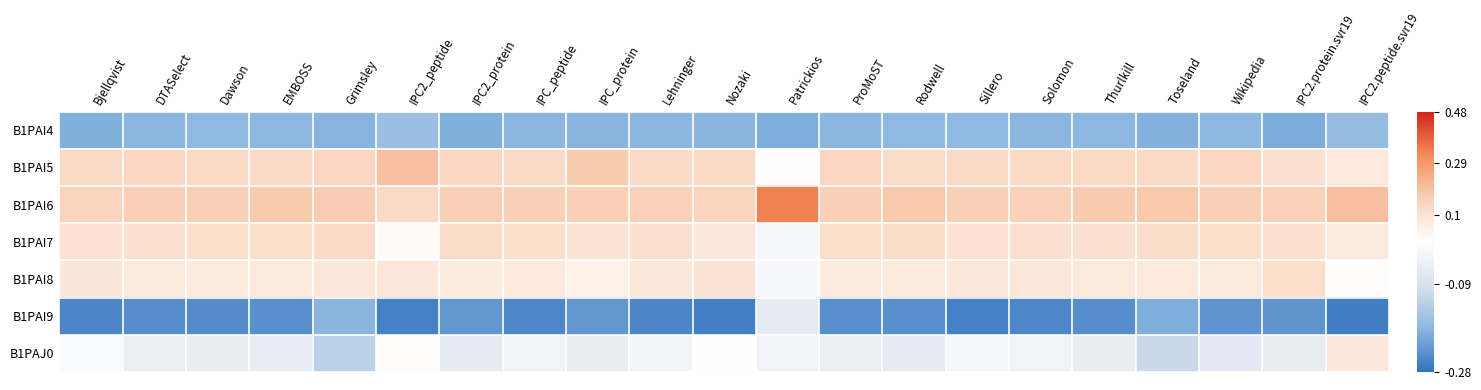

List the series in order of their peak value, highest first.

B1PAI6, B1PAI5, B1PAI7, B1PAI8, B1PAJ0, B1PAI9, B1PAI4